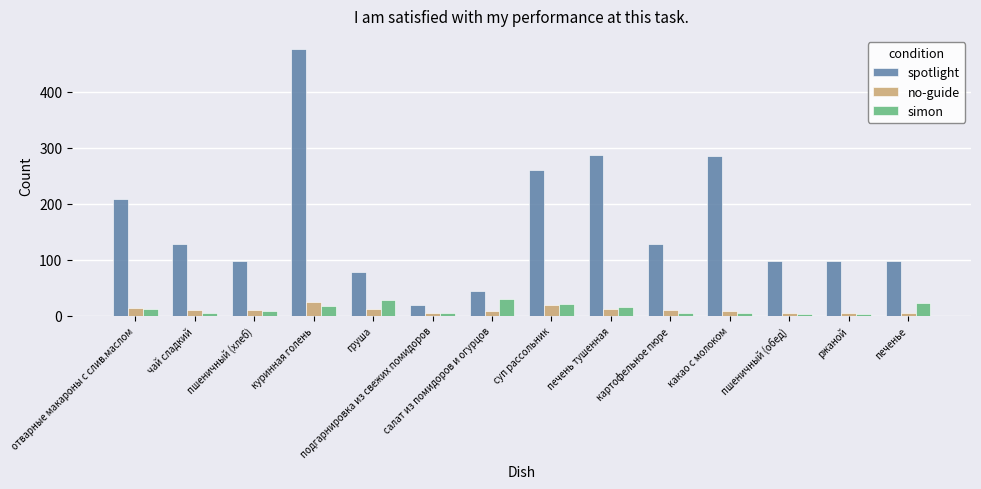

The simon series shows 40.5 at печенье. True or false?

False